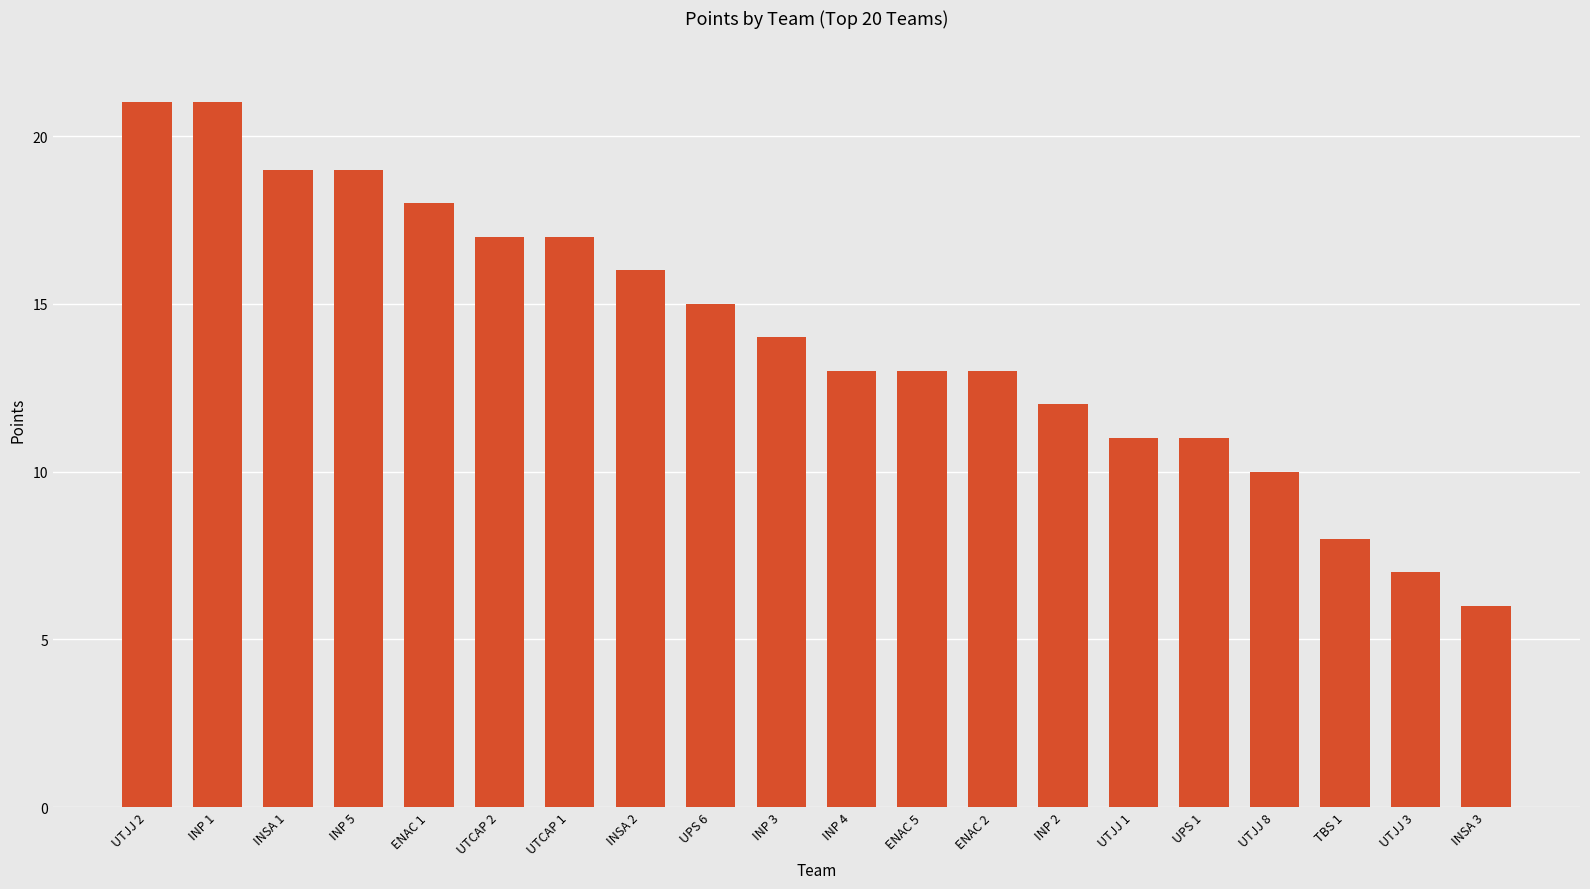

What position from the right is INP 2?

7